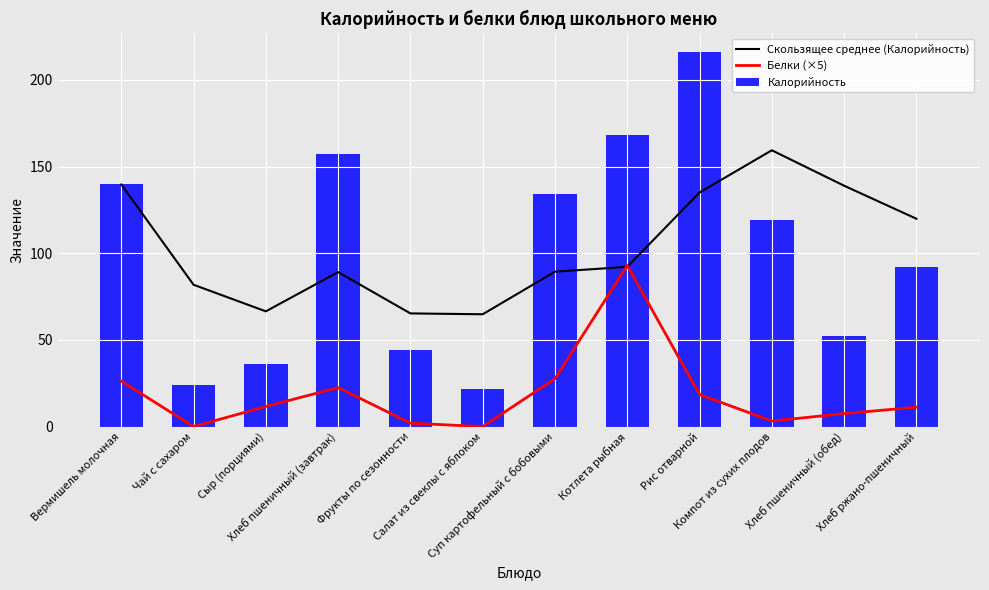

At which label does Калорийность reach its peak?

Рис отварной